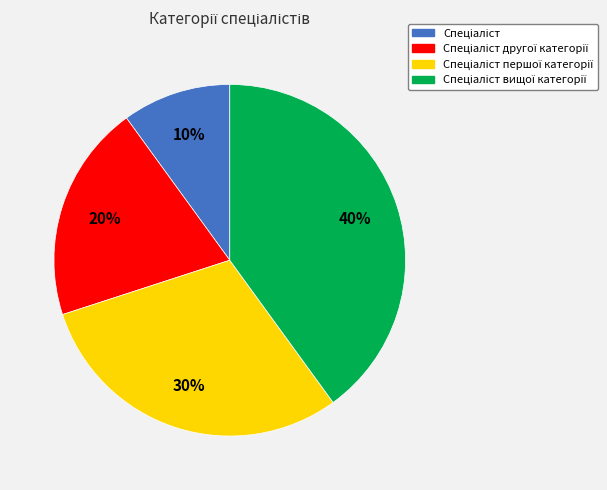

To the nearest percent, what is the difference between the largest and smallest slice percentages?

30%